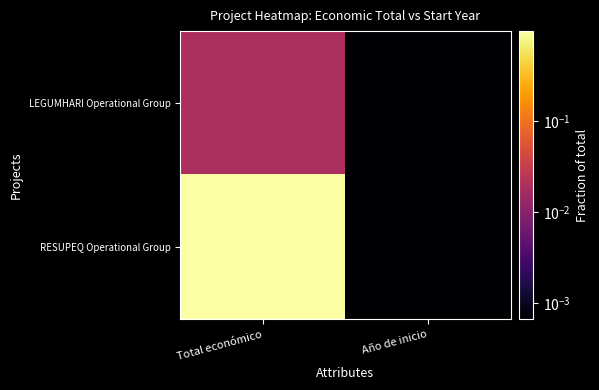

List the series in order of their peak value, lowest first.

LEGUMHARI Operational Group, RESUPEQ Operational Group